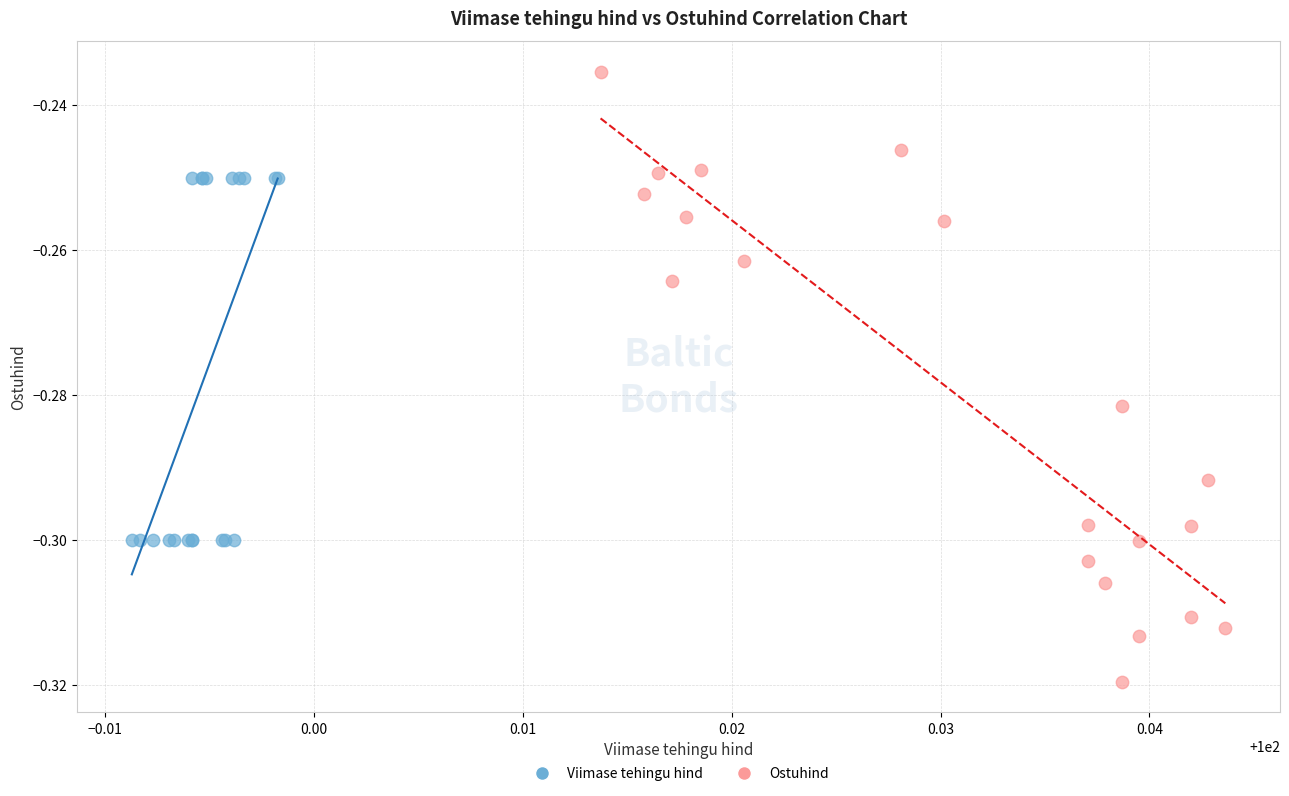

Which series contains the highest Y value?

Ostuhind